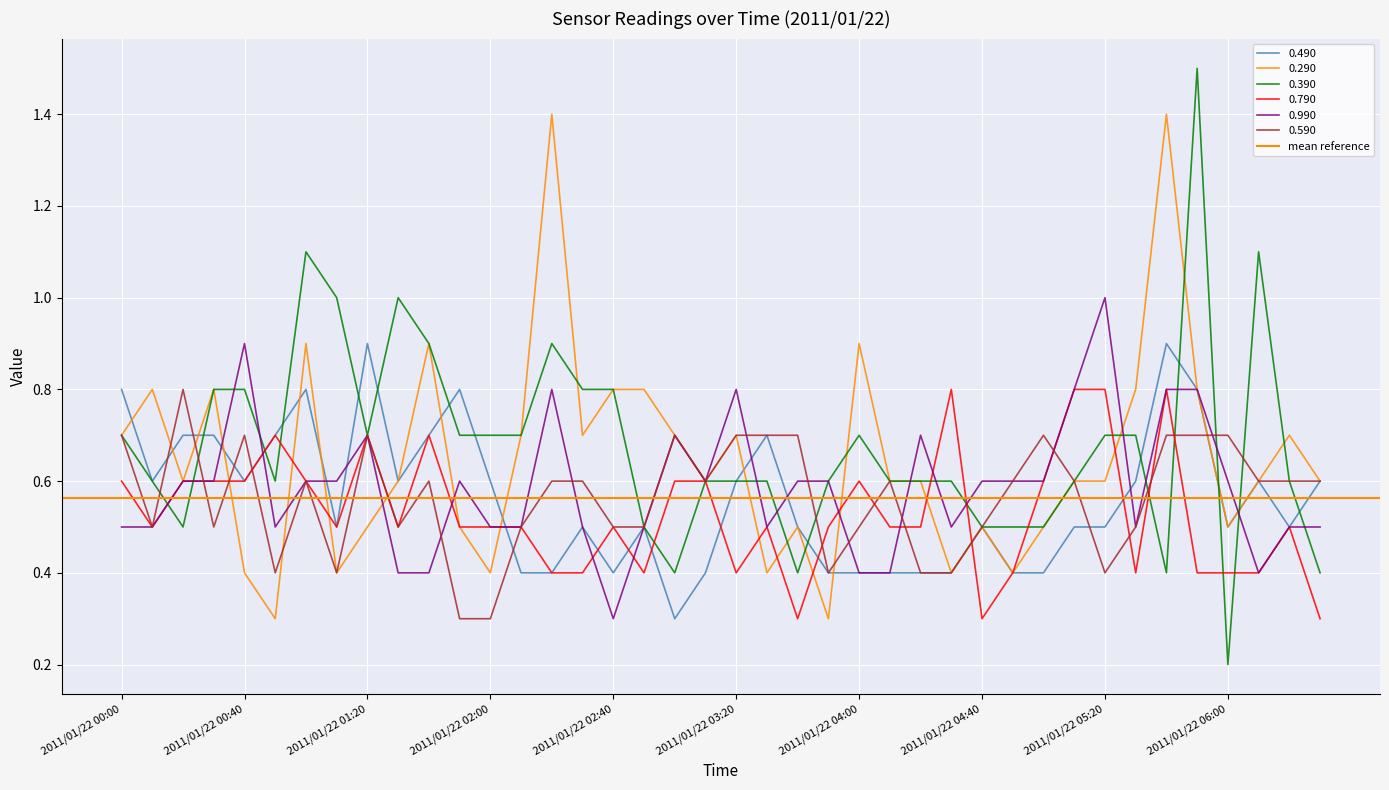

At which label does 0.290 reach its peak?

2011/01/22 02:20